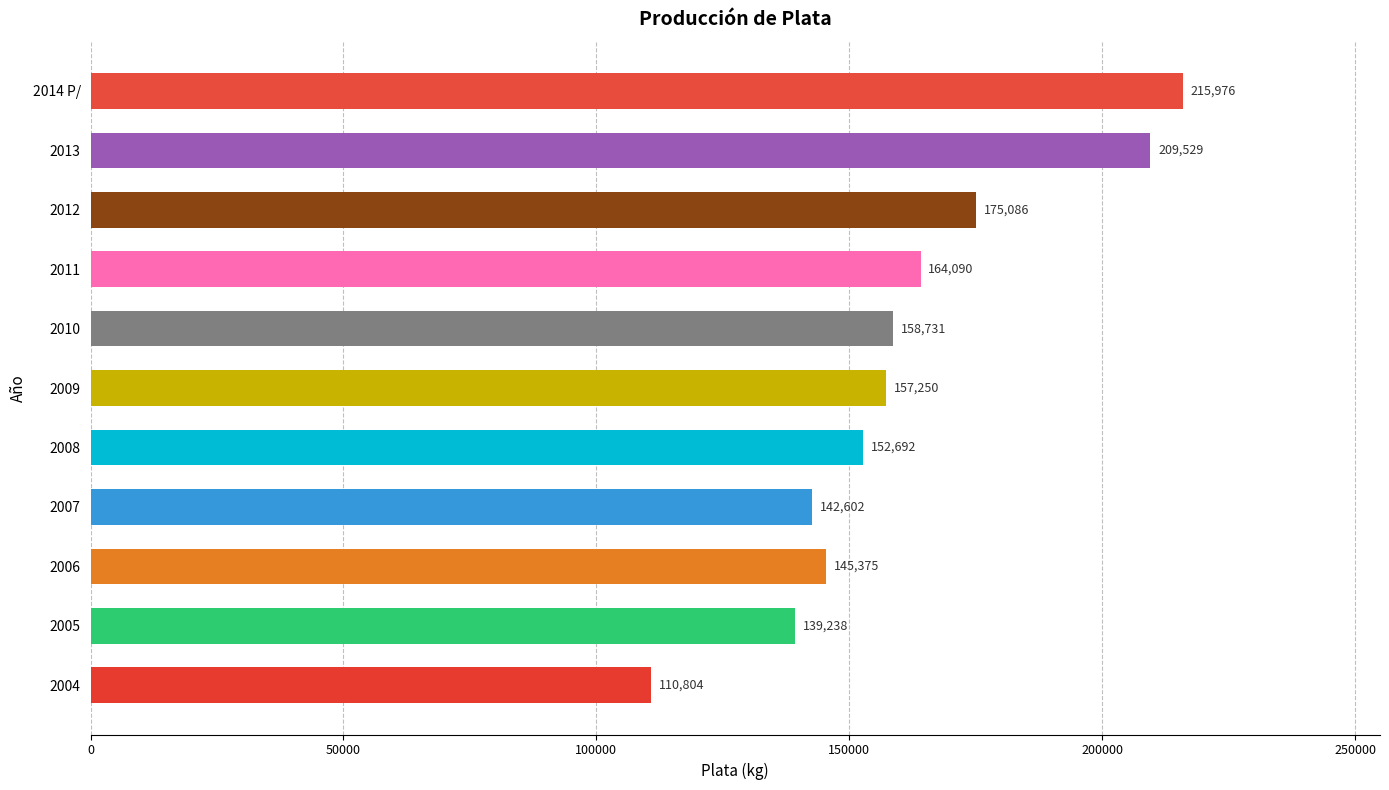

Reading bottom to top, list all the values displayed in this chart.

110804	139238	145375	142602	152692	157250	158731	164090	175086	209529	215976